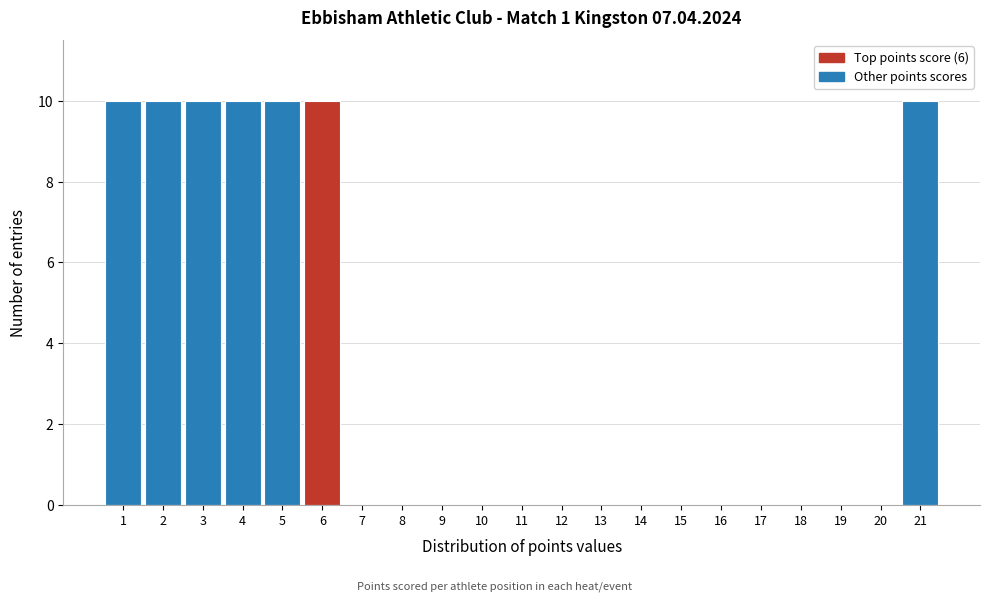

Reading left to right, list every bar in this chart as the range it spans on the x-axis followed by its height. The values are not printed on the chart, so give them approximately, as read against the axis.

0.5 to 1.5: 10
1.5 to 2.5: 10
2.5 to 3.5: 10
3.5 to 4.5: 10
4.5 to 5.5: 10
5.5 to 6.5: 10
6.5 to 7.5: 0
7.5 to 8.5: 0
8.5 to 9.5: 0
9.5 to 10.5: 0
10.5 to 11.5: 0
11.5 to 12.5: 0
12.5 to 13.5: 0
13.5 to 14.5: 0
14.5 to 15.5: 0
15.5 to 16.5: 0
16.5 to 17.5: 0
17.5 to 18.5: 0
18.5 to 19.5: 0
19.5 to 20.5: 0
20.5 to 21.5: 10